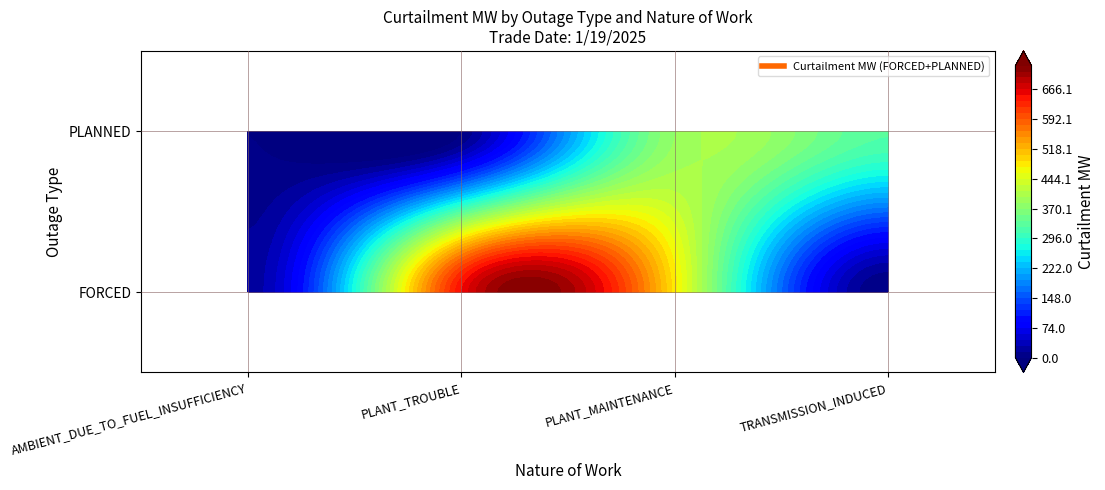

Which has a higher value, PLANT_MAINTENANCE or TRANSMISSION_INDUCED?

PLANT_MAINTENANCE